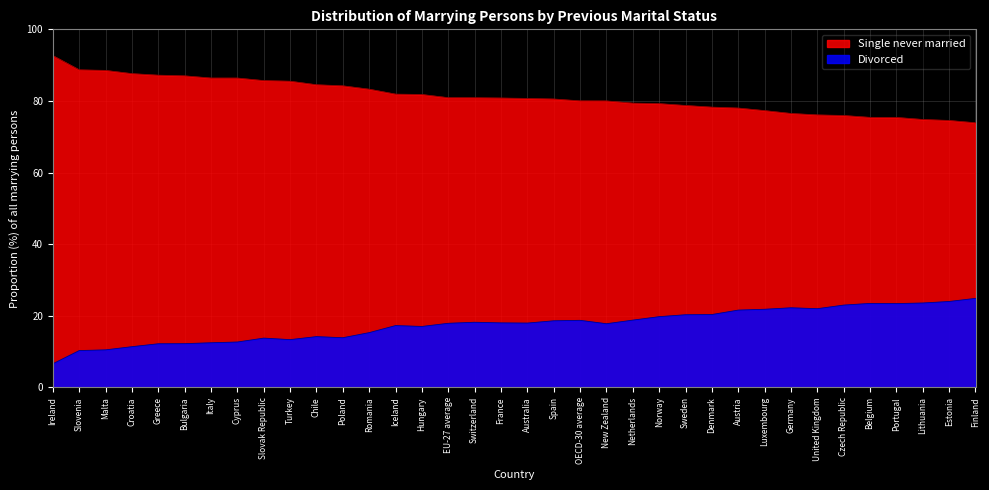

What position from the right is Lithuania?

3